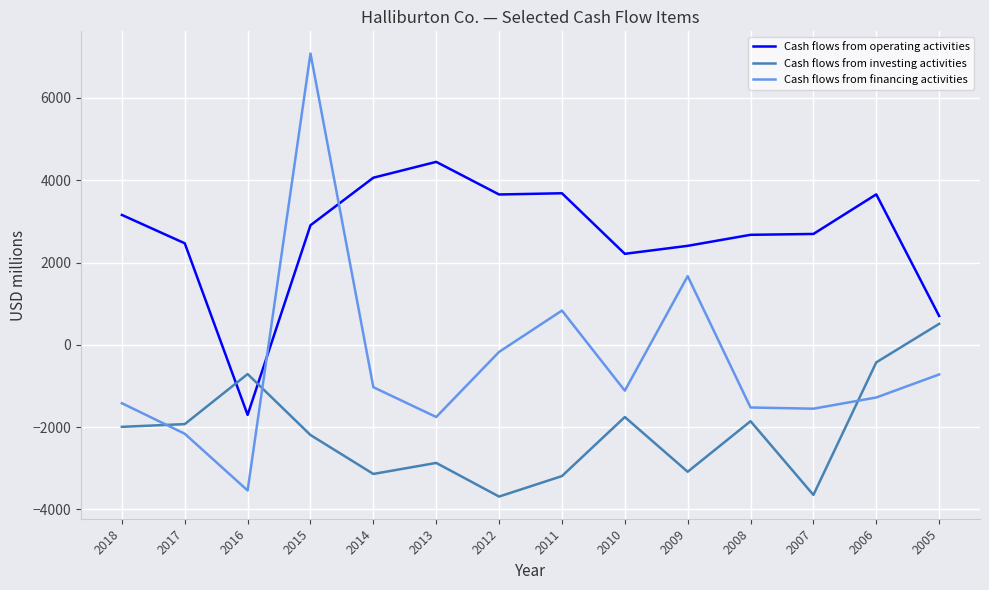

Which series has the largest range (max minus min)?

Cash flows from financing activities